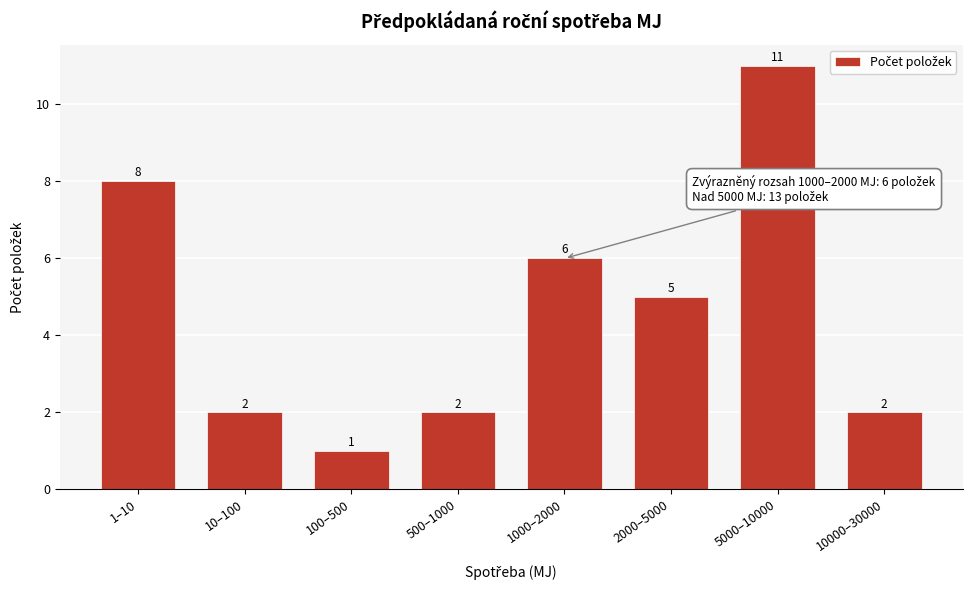

Reading left to right, transcribe all the data shown in this chart.

1–10=8	10–100=2	100–500=1	500–1000=2	1000–2000=6	2000–5000=5	5000–10000=11	10000–30000=2